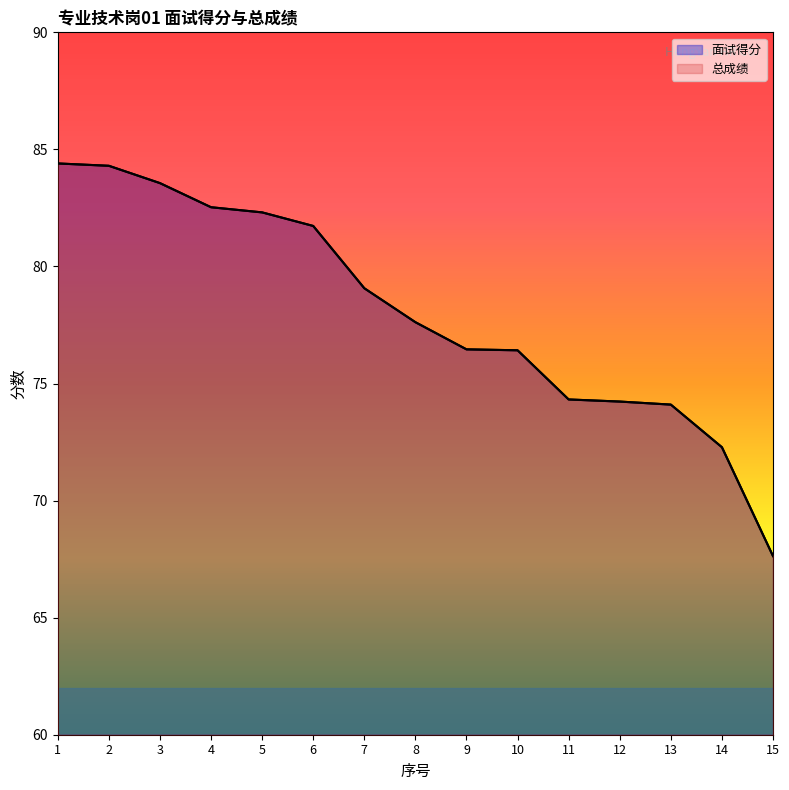

True or false: 总成绩 and 面试得分 intersect in this chart.

False